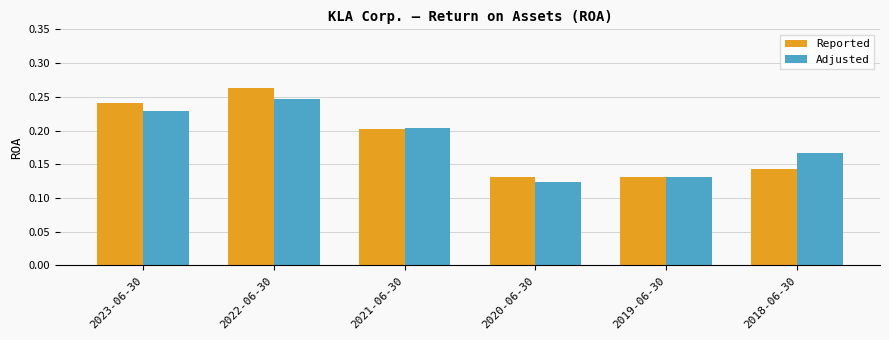

What position from the right is 2020-06-30?

3